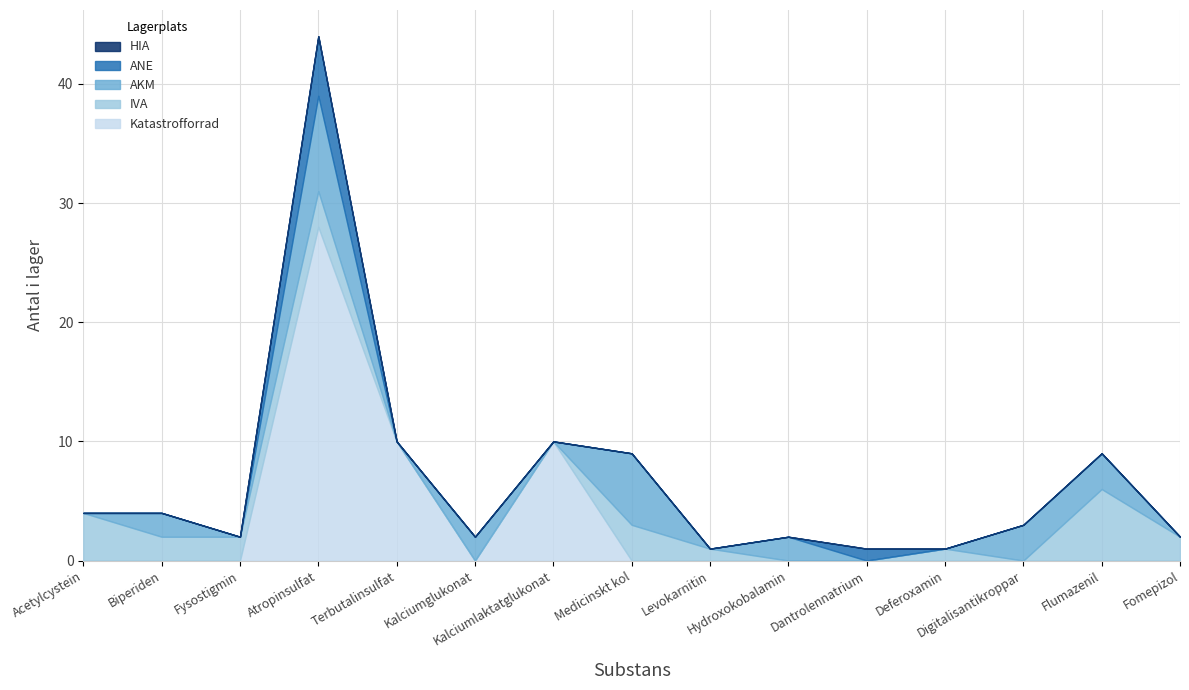

What is the difference between the maximum and second lowest values in the ANE series?

5